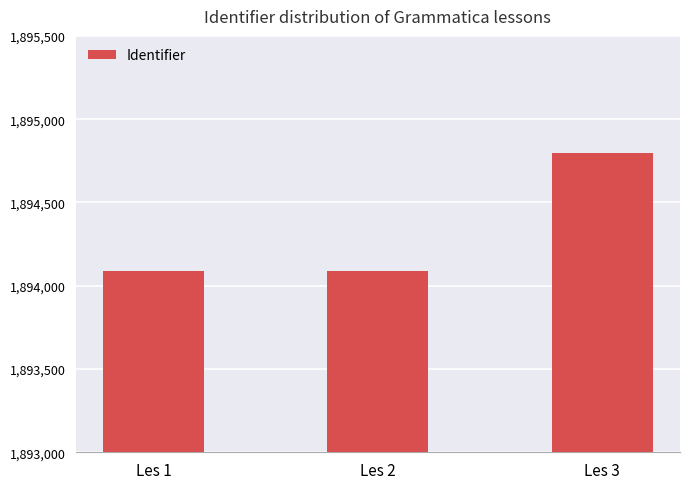

What is the difference between the maximum and minimum values?

708